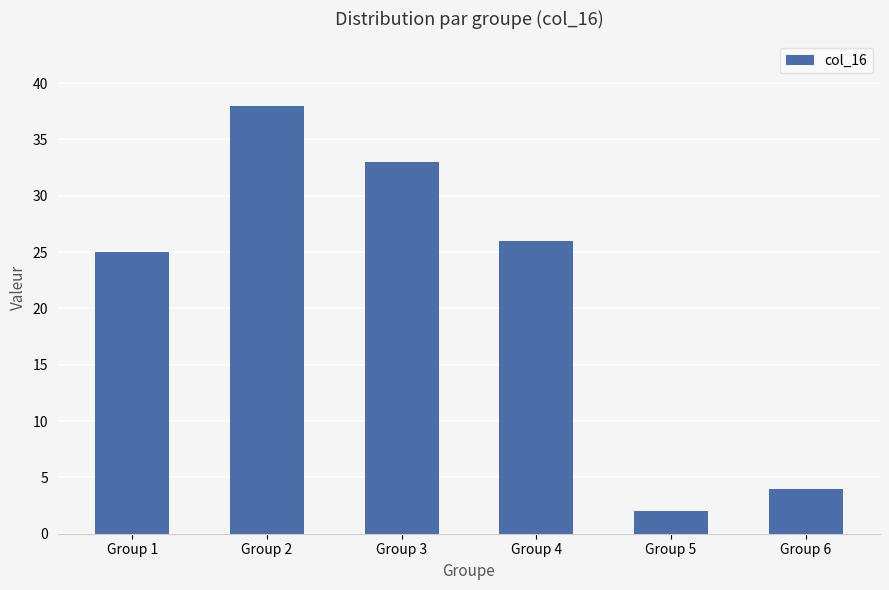

List the labels in order of value, smallest first.

Group 5, Group 6, Group 1, Group 4, Group 3, Group 2